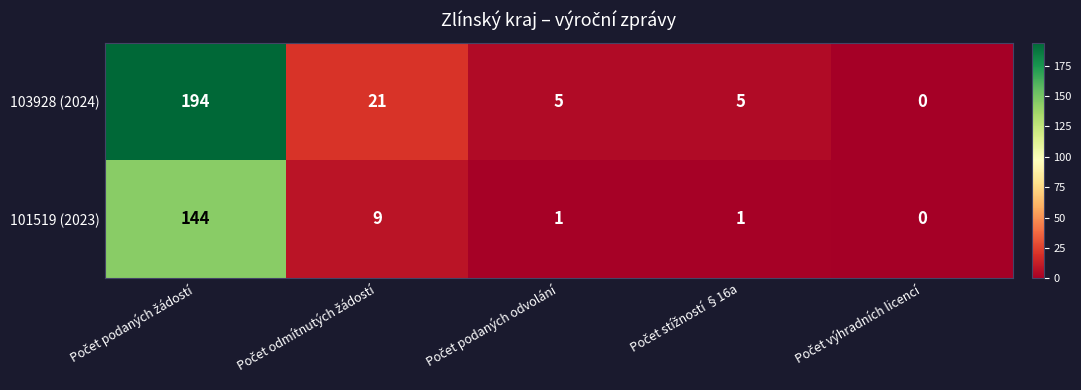

Rank the series by their maximum value, from highest to lowest.

103928 (2024), 101519 (2023)